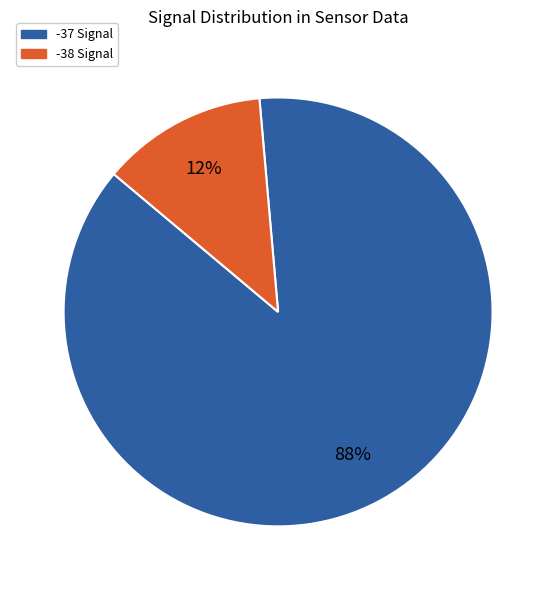

Does any single category account for the majority?

Yes